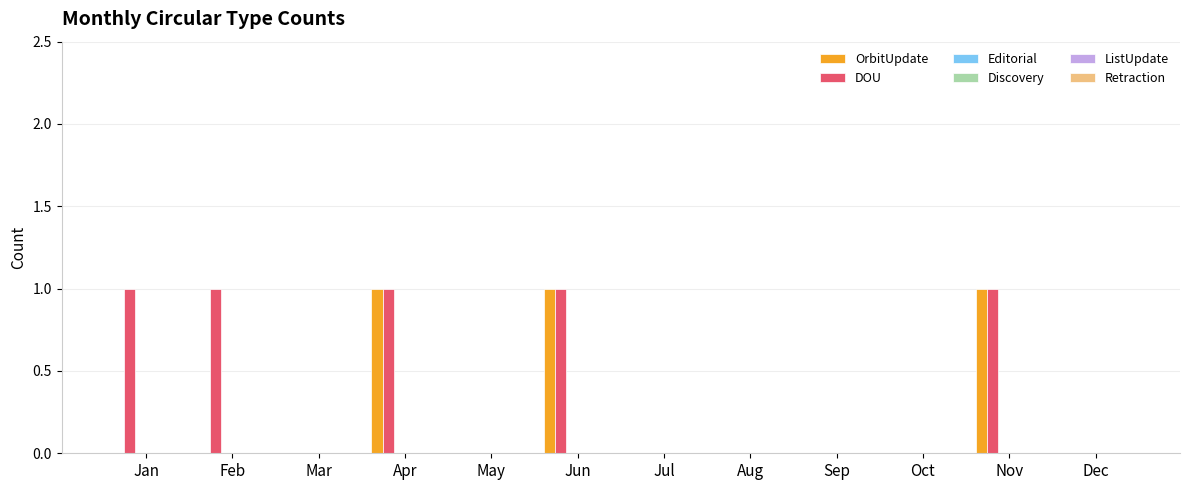

How many groups of bars are there?

12